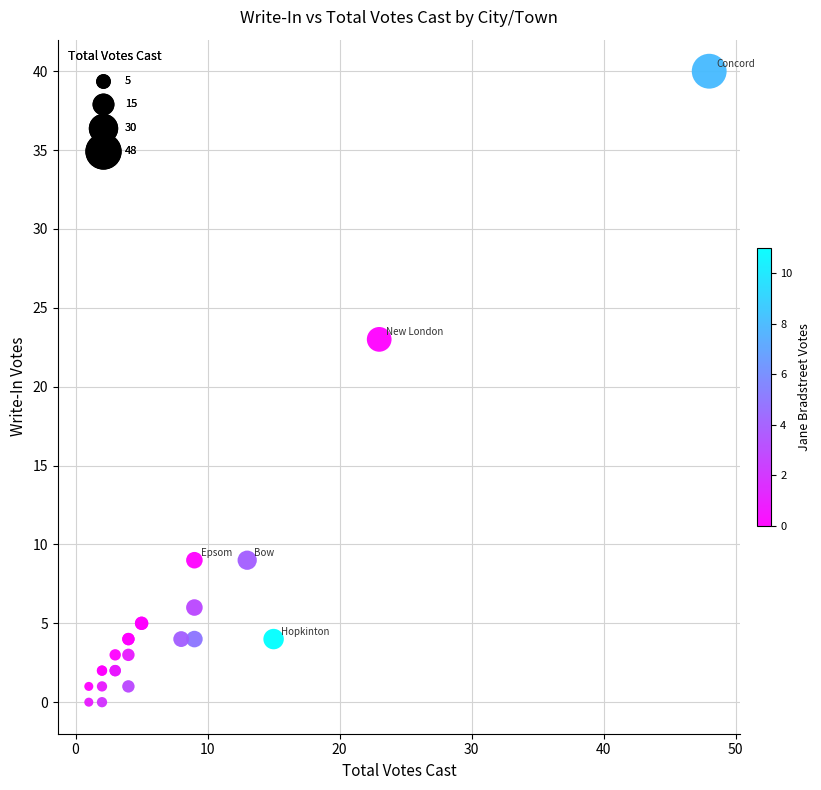

What Y value in the scatter plot is closest to 20?

23